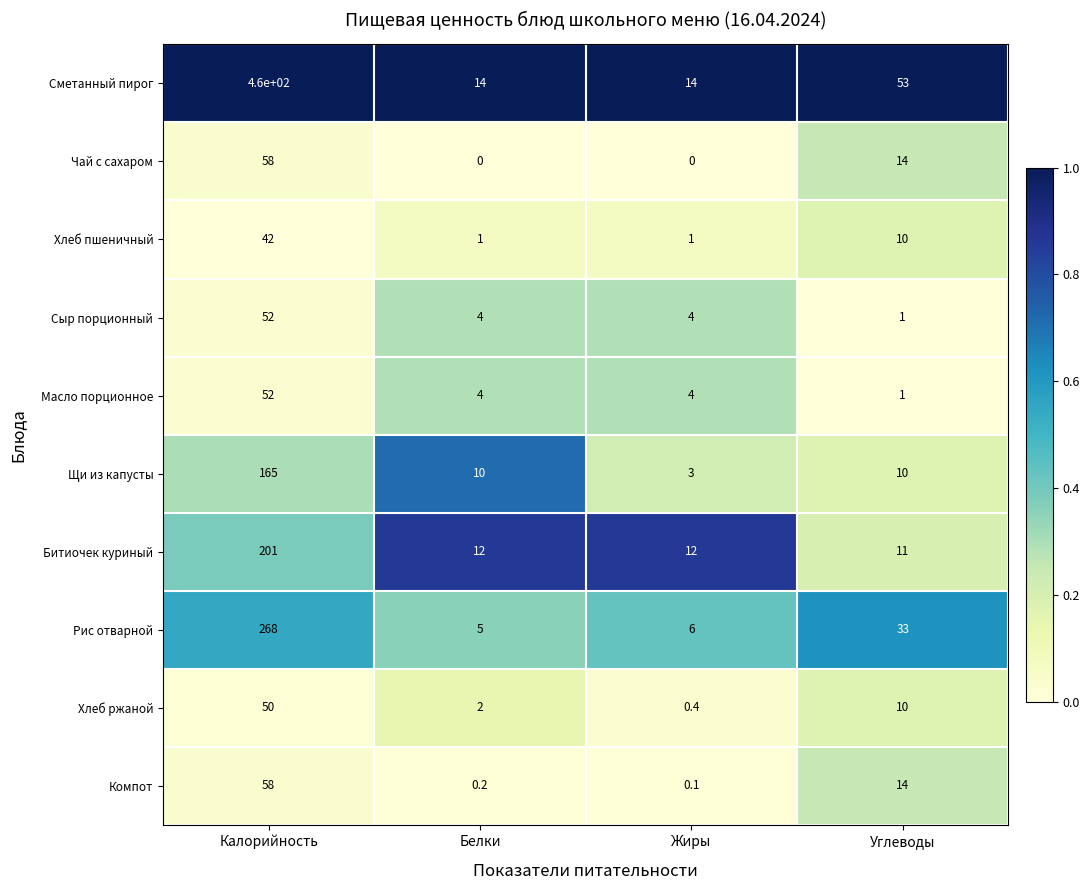

Read the Хлеб пшеничный value at Калорийность.

42.0